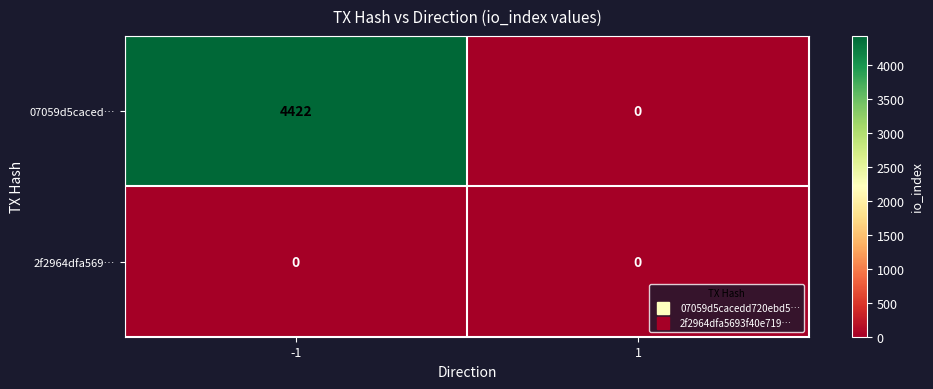

What is the sum of the 07059d5caced… values at -1 and 1?

4422